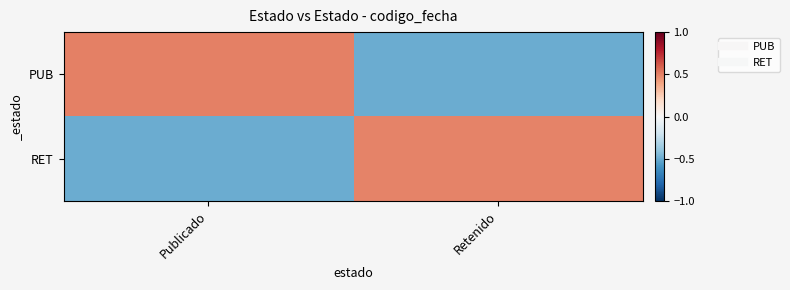

Which series has the widest spread of values?

PUB